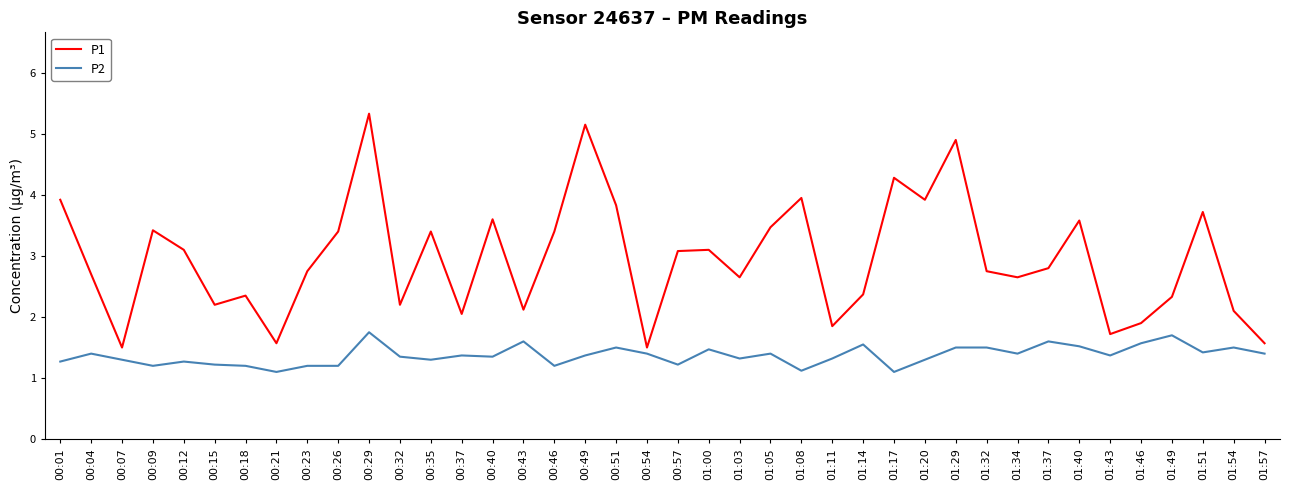

True or false: P1 has more than 2 points higher than both neighbors.

True